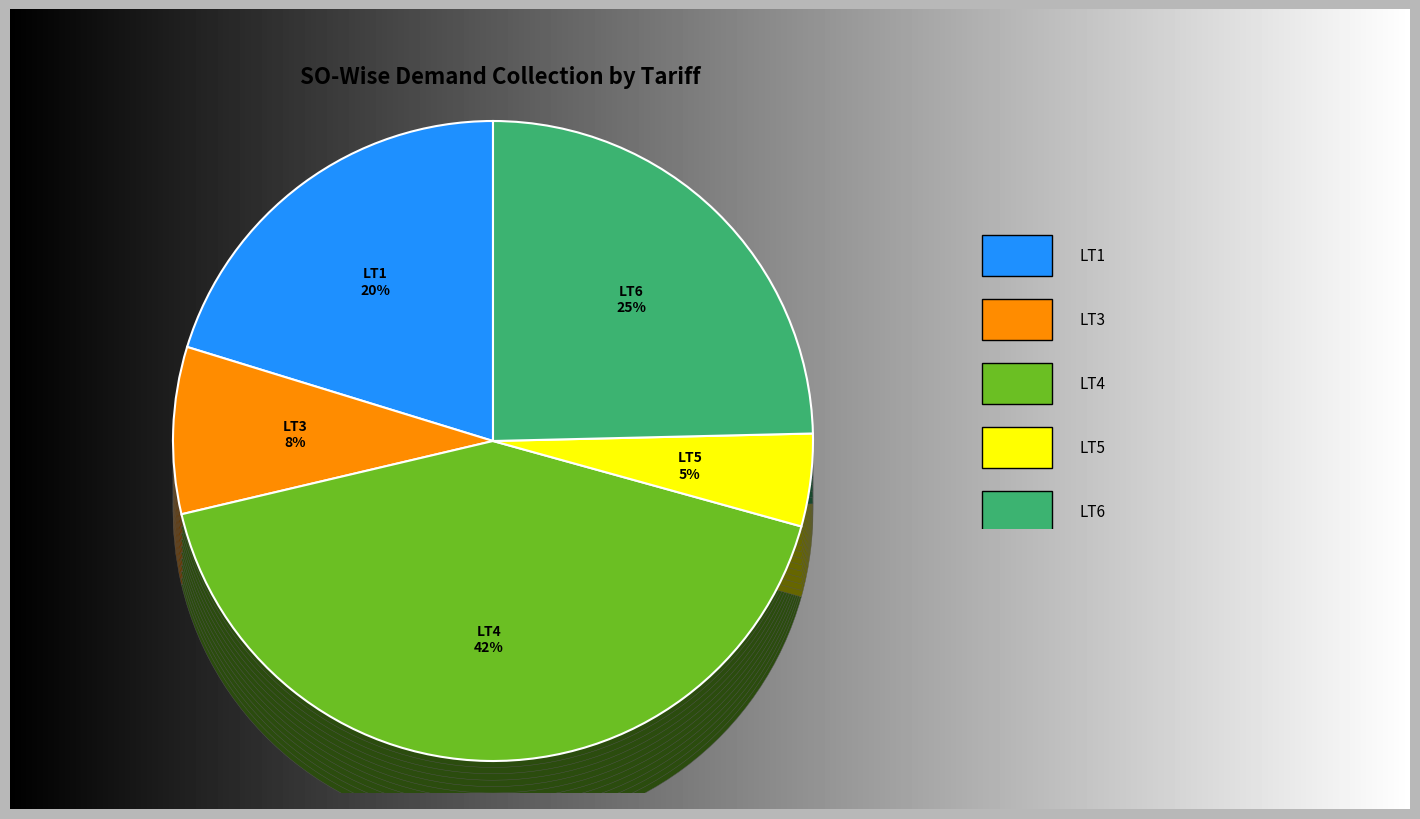

Does LT4 account for over 50% of the chart?

No